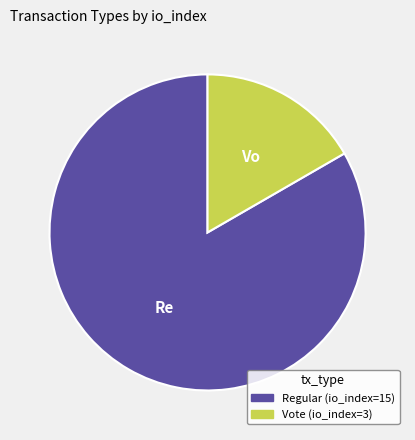

Does Regular (io_index=15) account for over 50% of the chart?

Yes